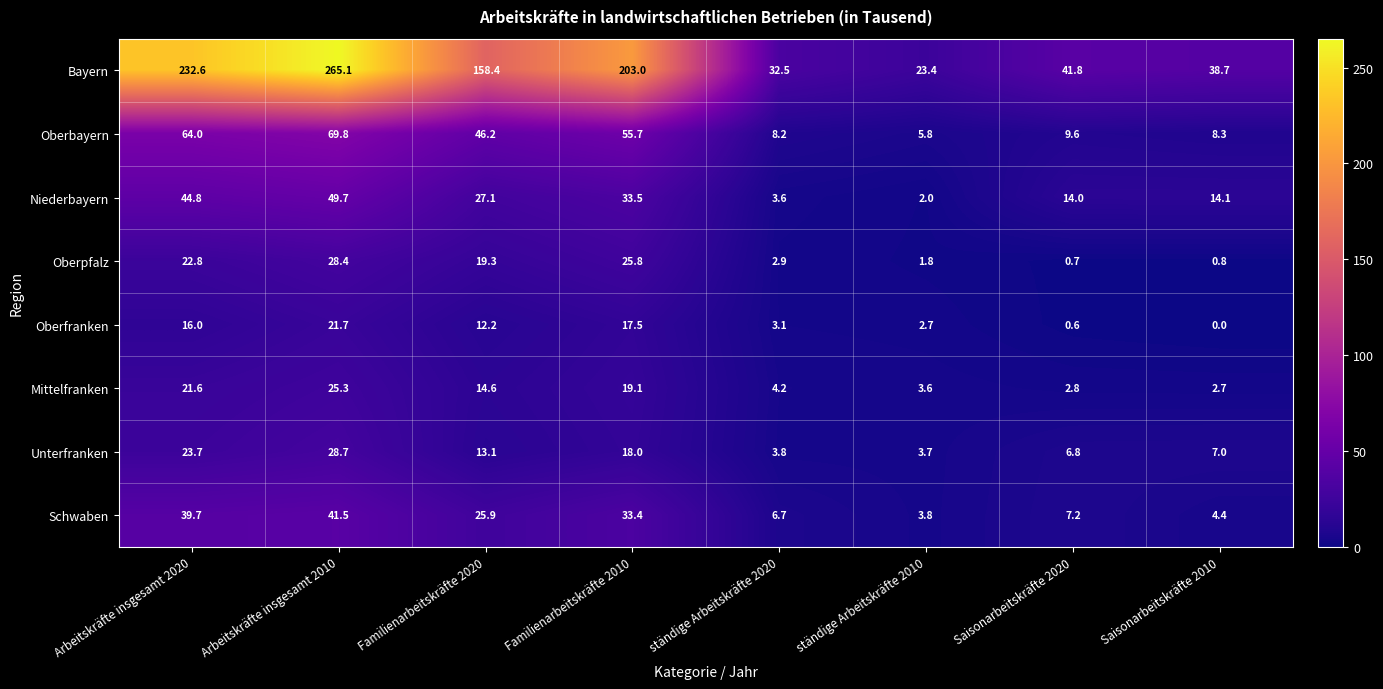

What is the difference between the second highest and second lowest values in the Schwaben series?

35.3